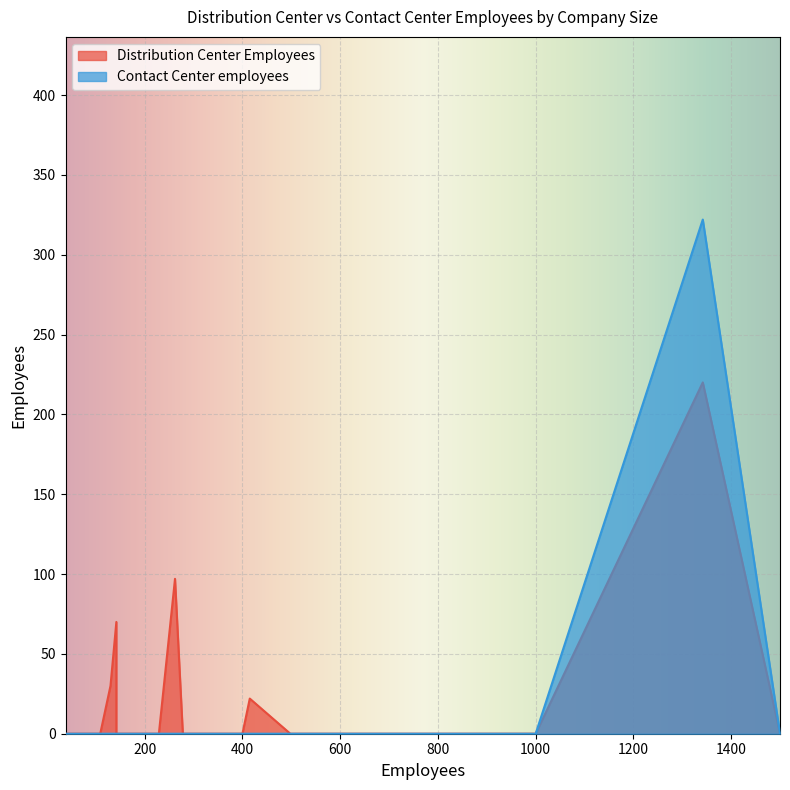

True or false: Distribution Center Employees and Contact Center employees cross at least once.

False